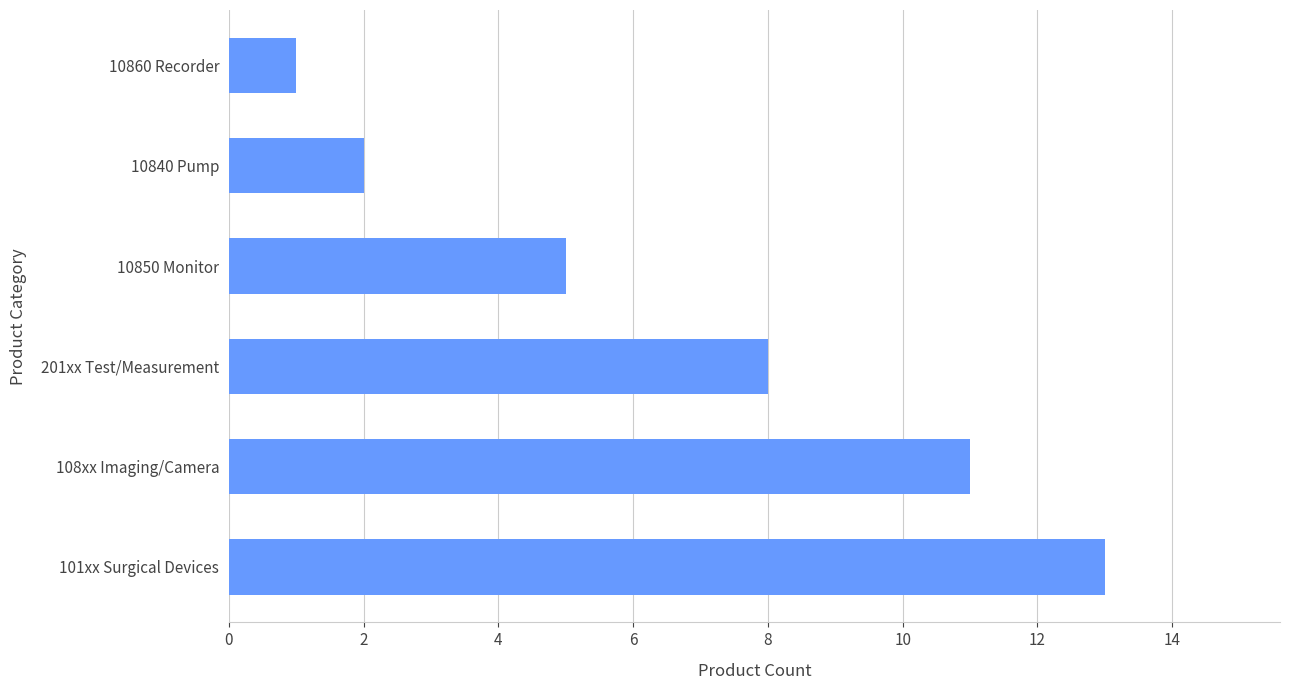

Read the value at 108xx Imaging/Camera, to the nearest 10.

10